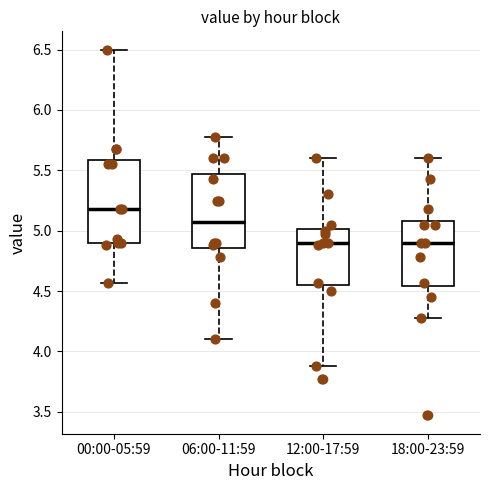

Which box's median line is the highest?

00:00-05:59